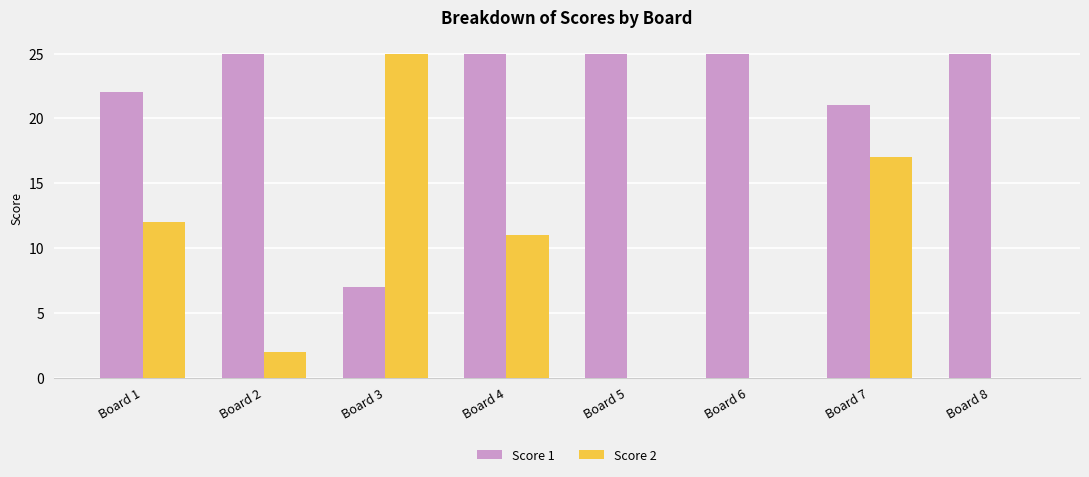

What is the total value across all series at Board 5?

25